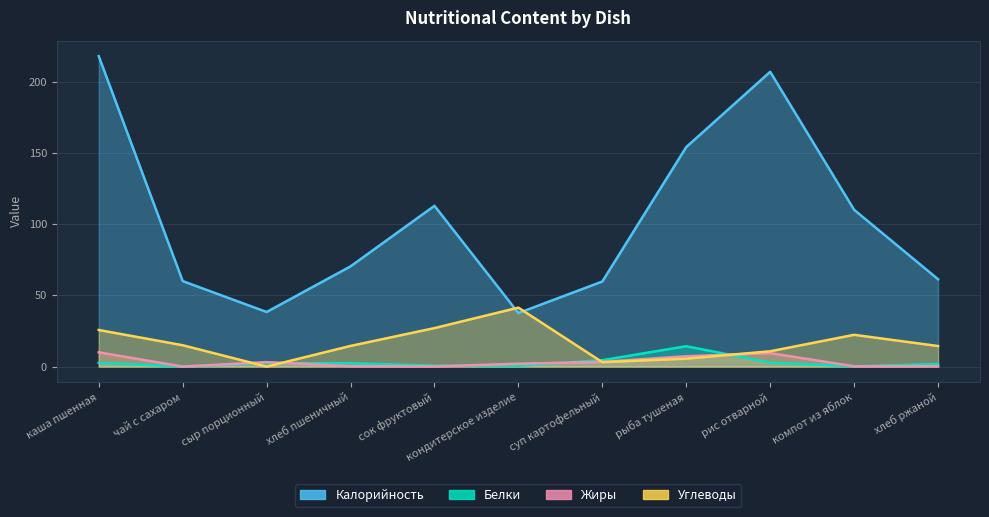

How many values in the Углеводы series are below 14?

4